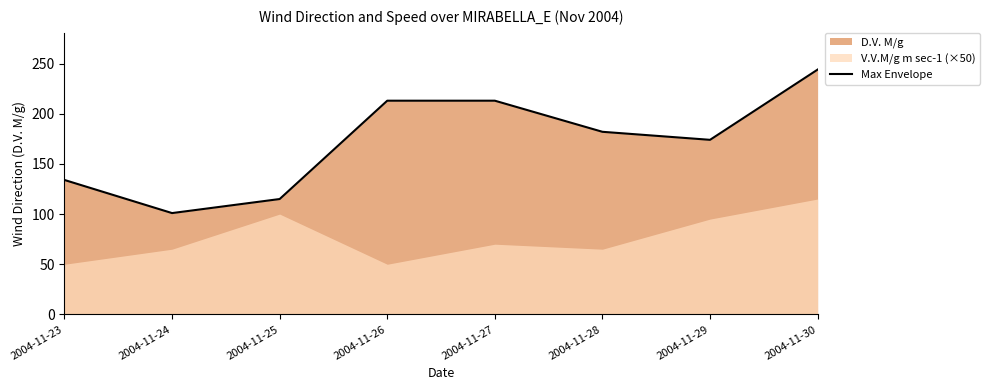

At which category does the chart reach its peak across all series?

2004-11-30